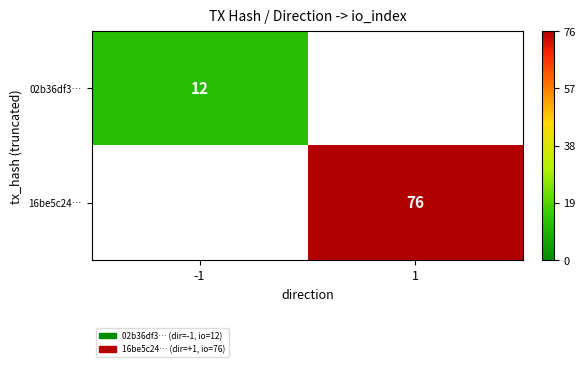

True or false: 02b36df3… has a value of 12 at -1.

True